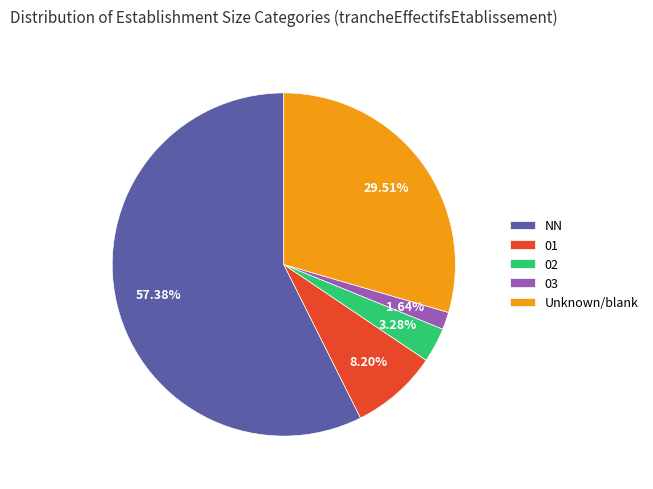

Rank the categories by value from highest to lowest.

NN, Unknown/blank, 01, 02, 03